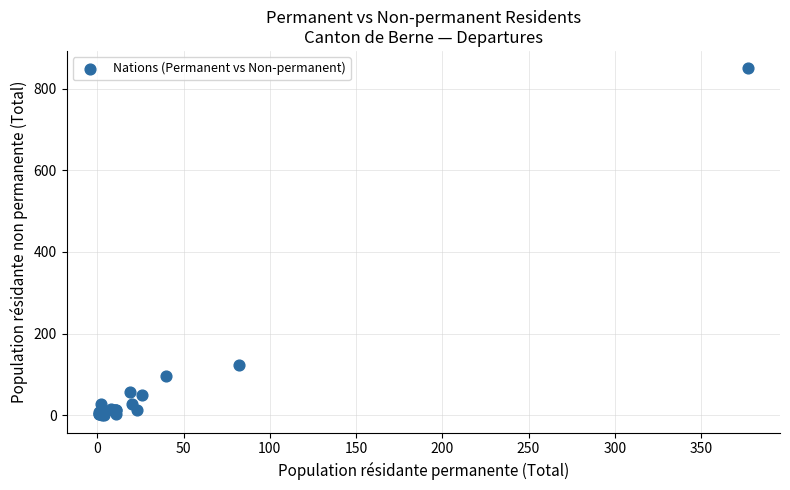

What Y value in the scatter plot is closest to 425?

123